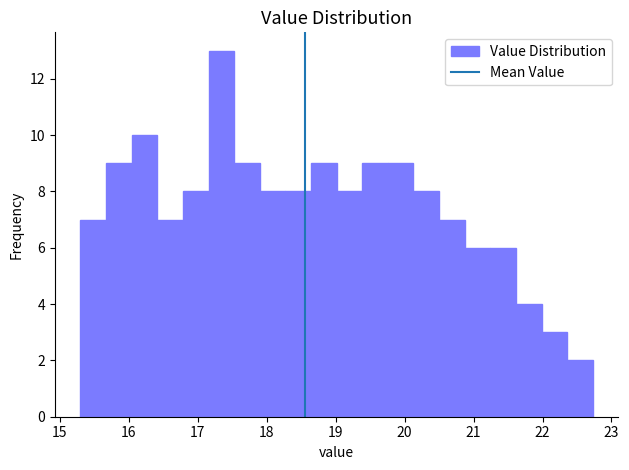

Around what value on the x-axis is the tallest bar? Give the approximate position of its centre, as read against the axis.

17.3